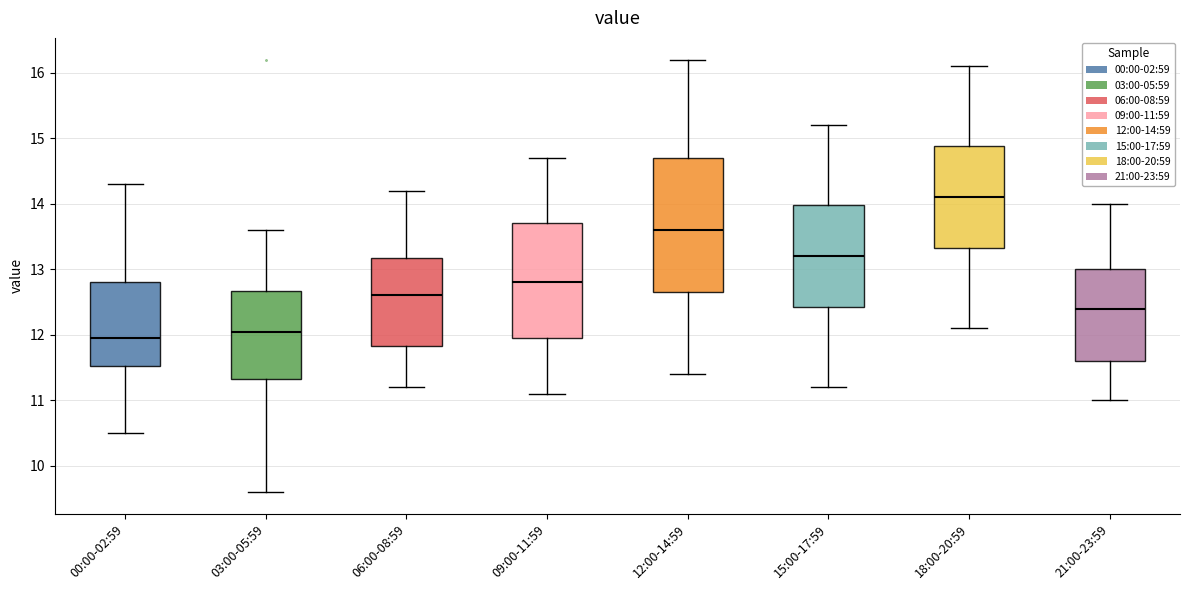

Reading left to right, read every box against the y-axis: the position of its median line, the range the box covers, and the ends of its whiskers. The values are not printed on the chart, so give them approximately, as read against the axis.

00:00-02:59: median 12.0, box 11.5 to 12.8, whiskers 10.5 to 14.3
03:00-05:59: median 12.1, box 11.3 to 12.7, whiskers 9.6 to 13.6
06:00-08:59: median 12.6, box 11.8 to 13.2, whiskers 11.2 to 14.2
09:00-11:59: median 12.8, box 12.0 to 13.7, whiskers 11.1 to 14.7
12:00-14:59: median 13.6, box 12.7 to 14.7, whiskers 11.4 to 16.2
15:00-17:59: median 13.2, box 12.4 to 14.0, whiskers 11.2 to 15.2
18:00-20:59: median 14.1, box 13.3 to 14.9, whiskers 12.1 to 16.1
21:00-23:59: median 12.4, box 11.6 to 13.0, whiskers 11.0 to 14.0